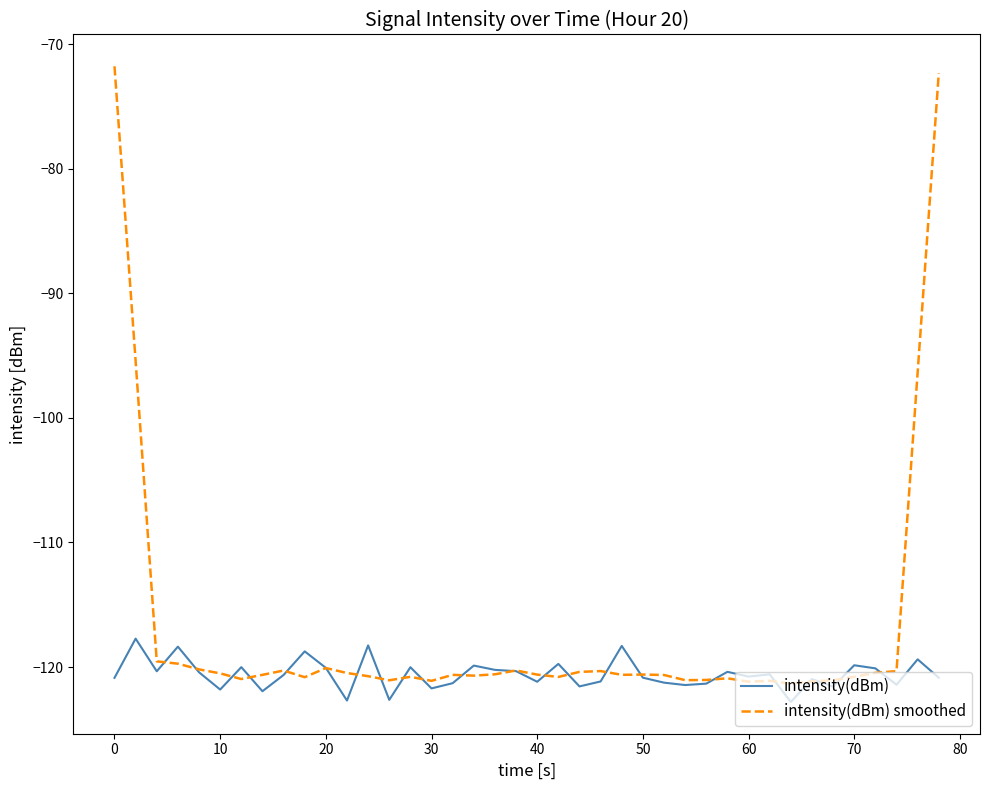

Which series has the largest range (max minus min)?

intensity(dBm) smoothed